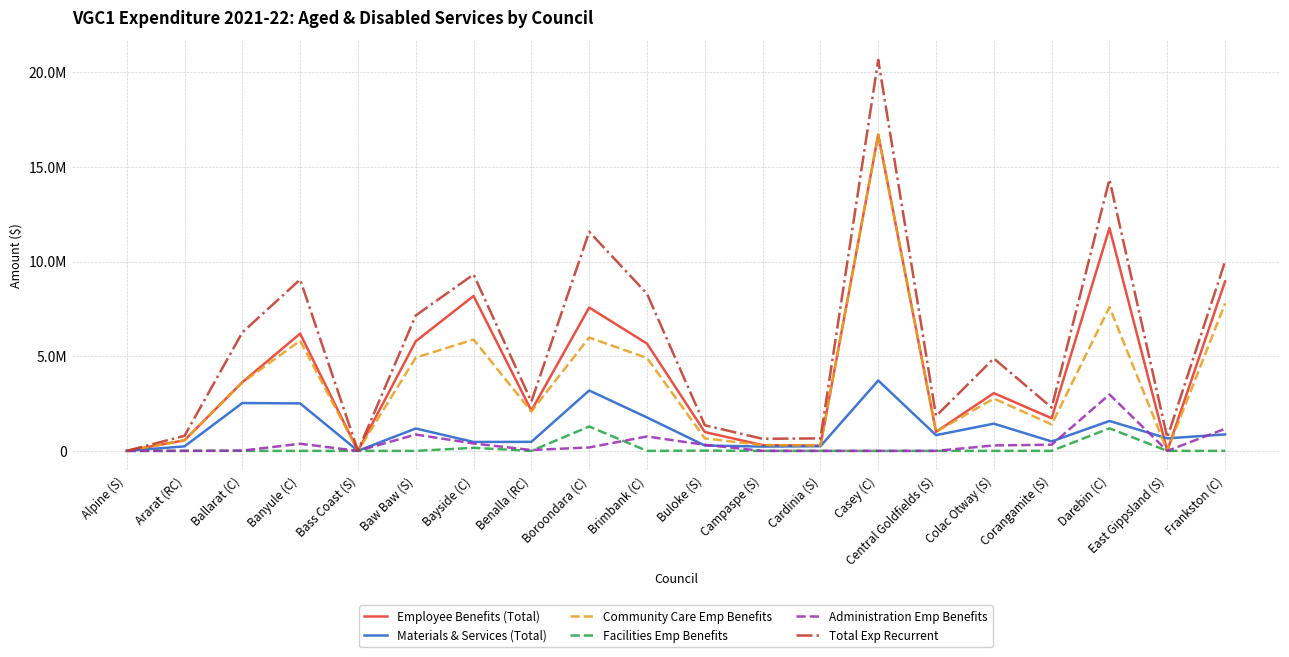

Which series has the largest total across all categories?

Total Exp Recurrent